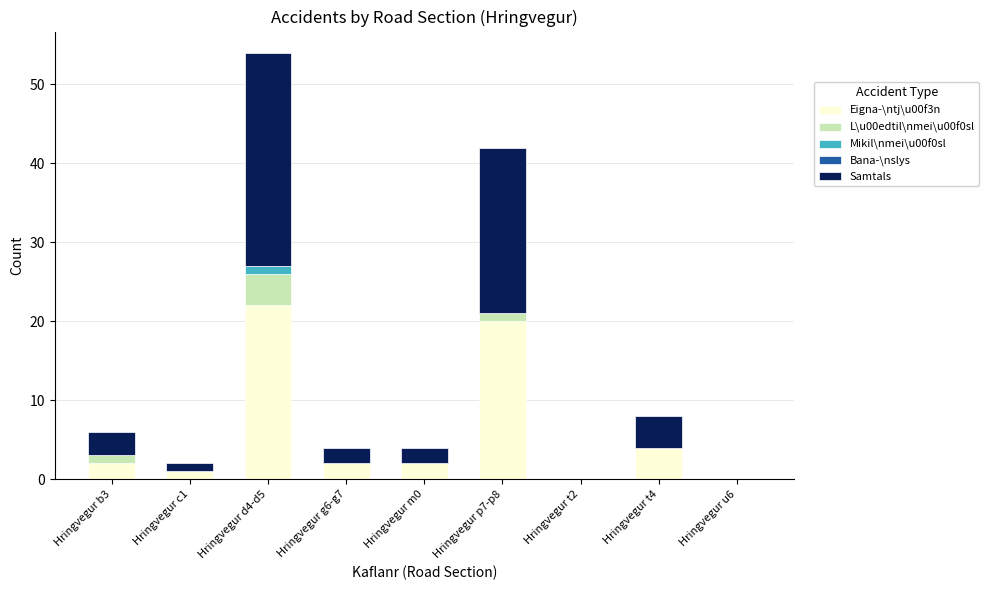

At which category is the sum across all series the highest?

Hringvegur d4-d5